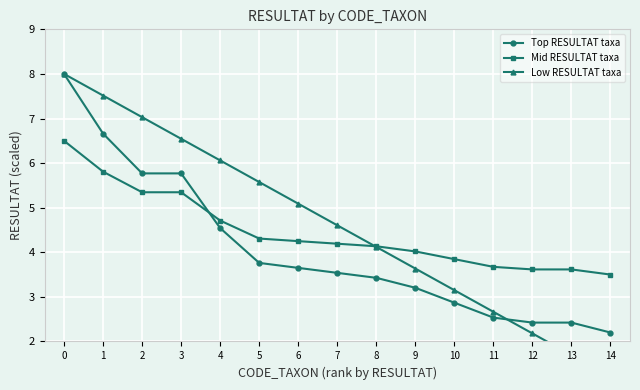

Reading right to left, transcribe all the data shown in this chart.

Top RESULTAT taxa: 14=2.2	13=2.4	12=2.4	11=2.5	10=2.9	9=3.2	8=3.4	7=3.5	6=3.6	5=3.8	4=4.5	3=5.8	2=5.8	1=6.7	0=8.0
Mid RESULTAT taxa: 14=3.5	13=3.6	12=3.6	11=3.7	10=3.8	9=4.0	8=4.1	7=4.2	6=4.2	5=4.3	4=4.7	3=5.3	2=5.3	1=5.8	0=6.5
Low RESULTAT taxa: 14=1.2	13=1.7	12=2.2	11=2.7	10=3.1	9=3.6	8=4.1	7=4.6	6=5.1	5=5.6	4=6.1	3=6.5	2=7.0	1=7.5	0=8.0